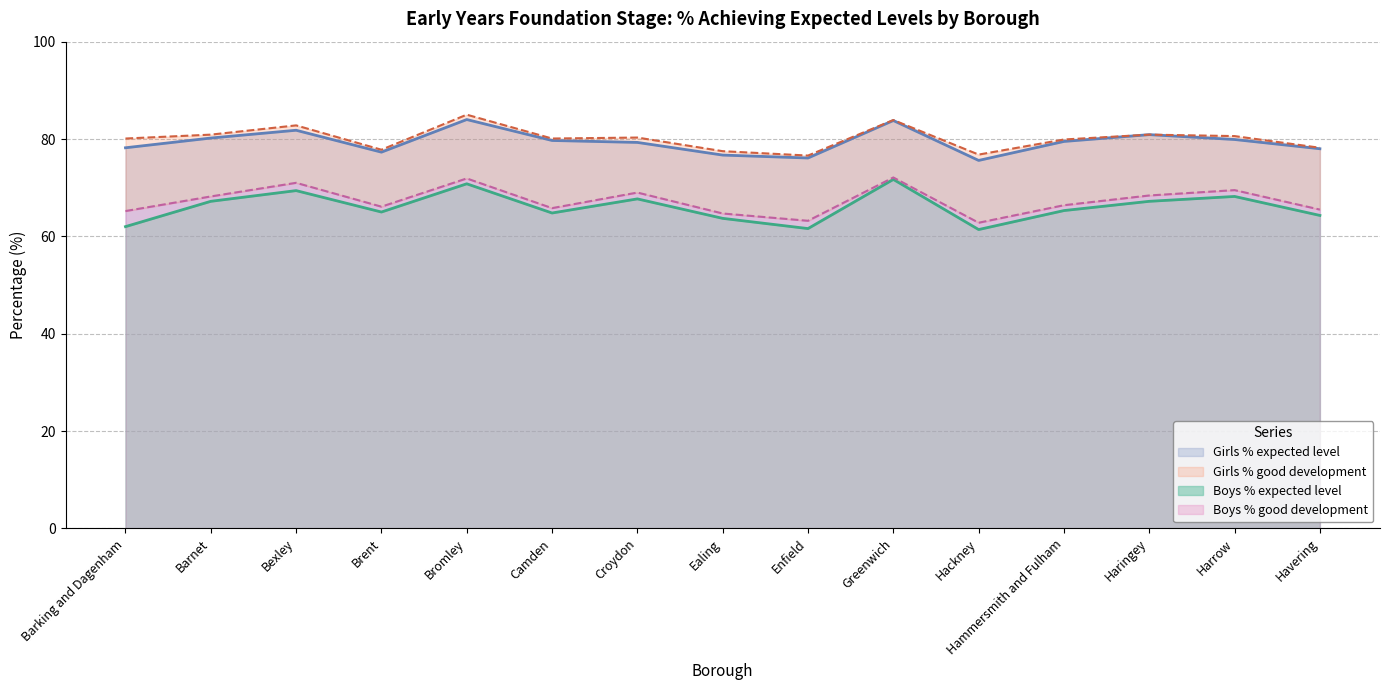

What is the difference between the maximum and minimum values in the Boys % good development series?

9.3